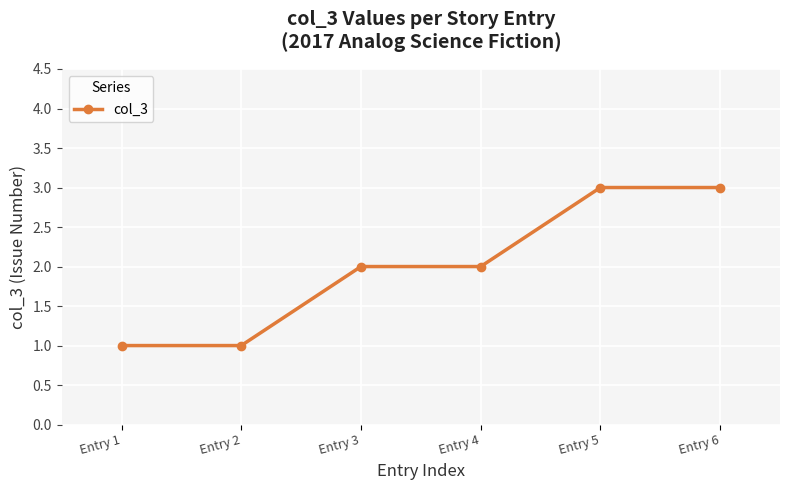

What is the average value?

2